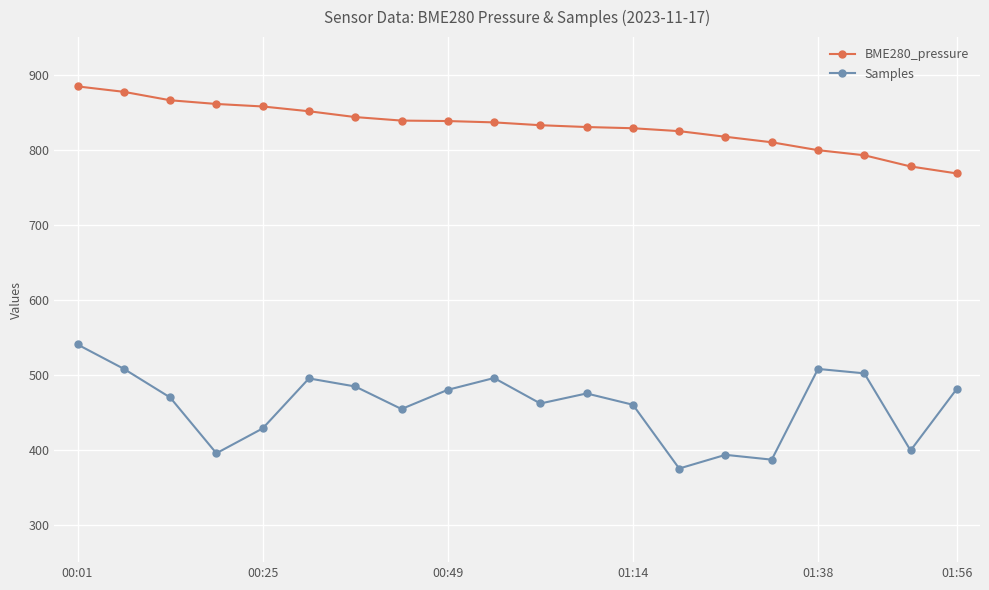

What is the greatest value displayed?

884.3